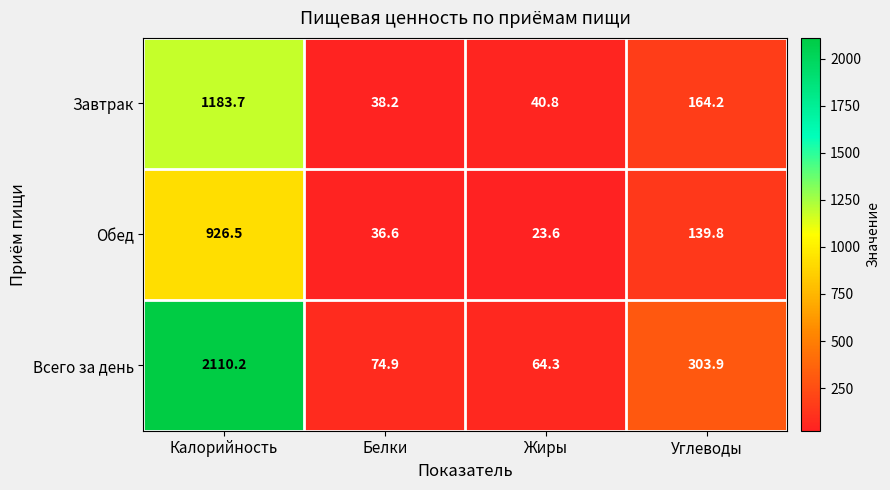

What is the smallest value displayed?

23.6